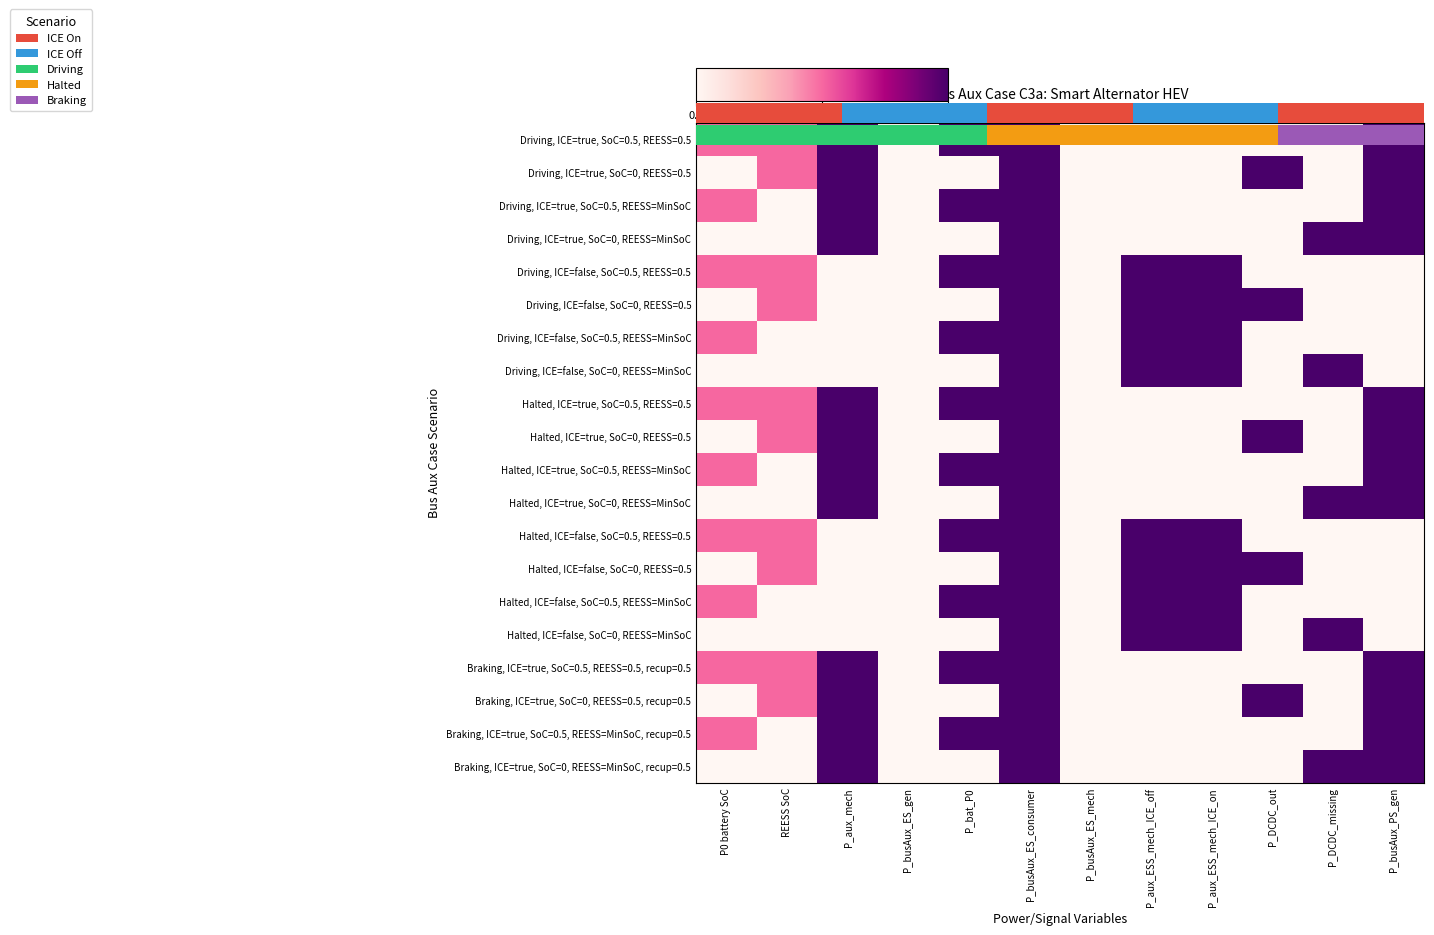

At which category is the sum across all series the highest?

P_busAux_ES_consumer